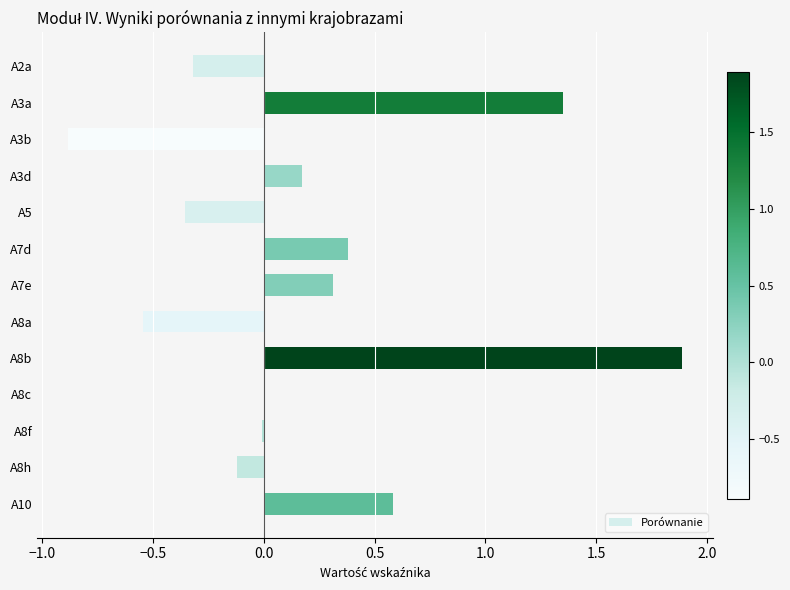

What is the greatest value displayed?

1.9